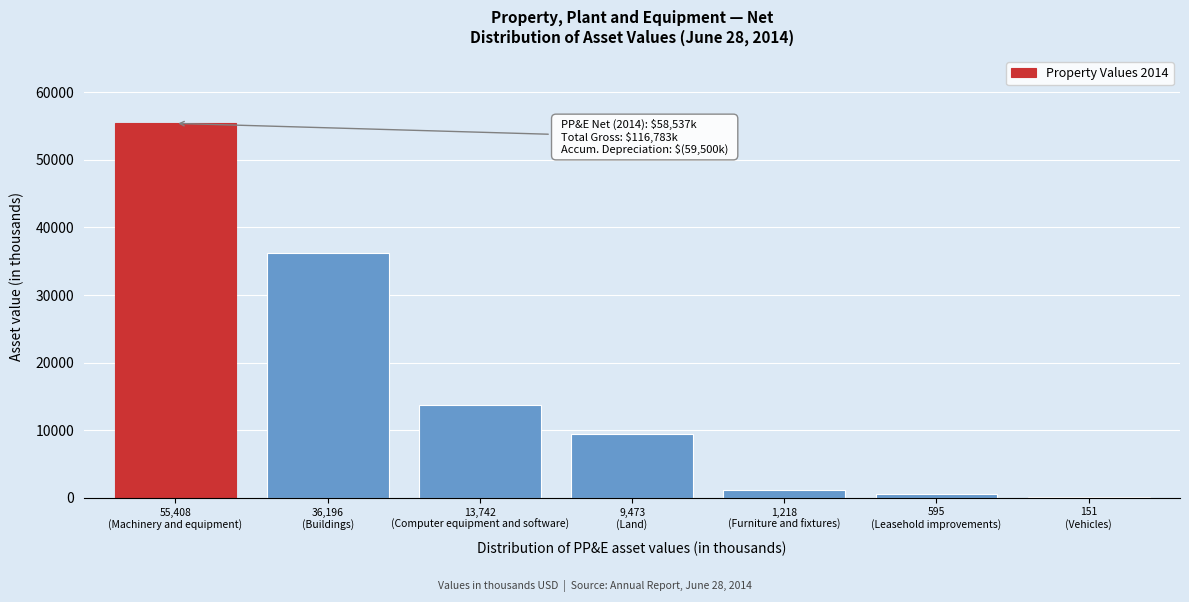

What is the maximum value shown in the chart?

55408